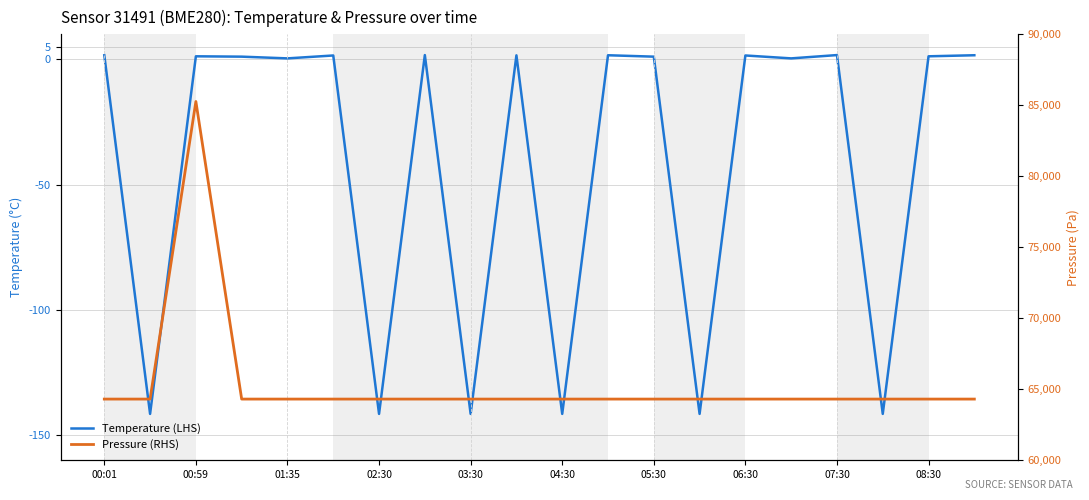

What is the value of the Pressure (RHS) point at the 6th from the left?

64310.3